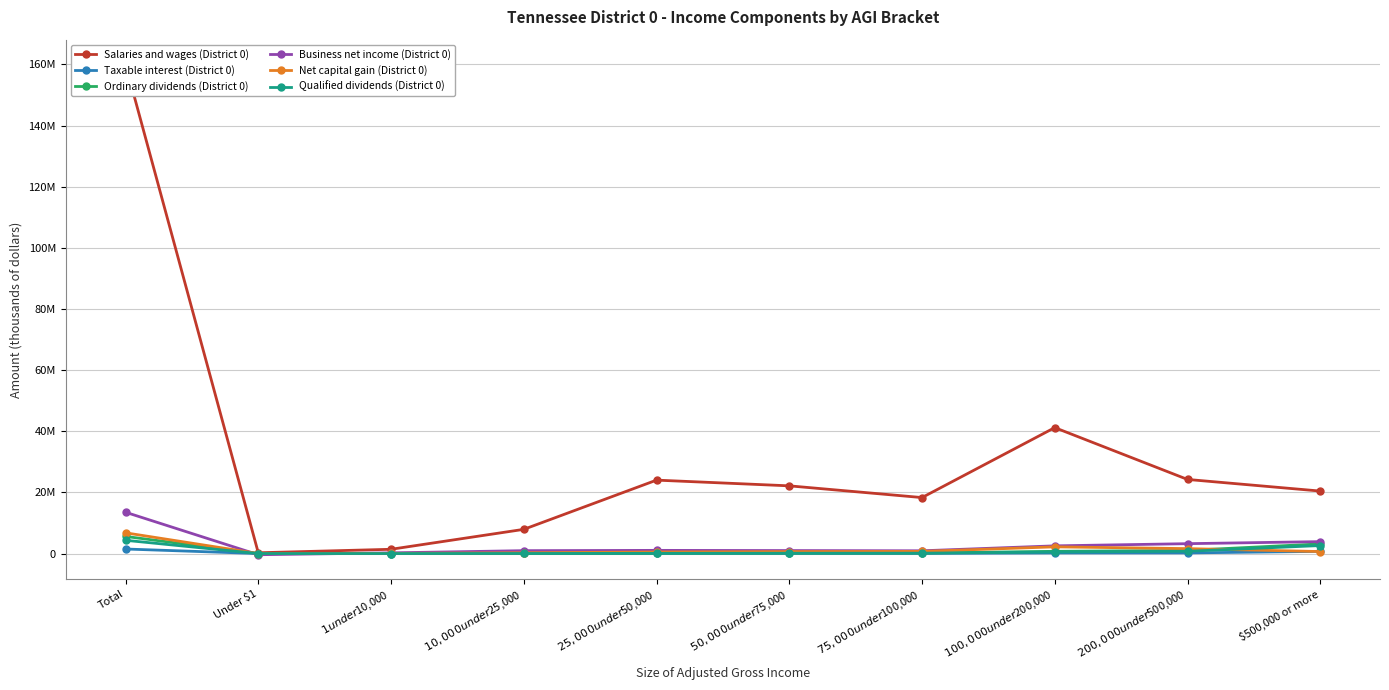

True or false: Ordinary dividends (District 0) and Taxable interest (District 0) intersect in this chart.

False